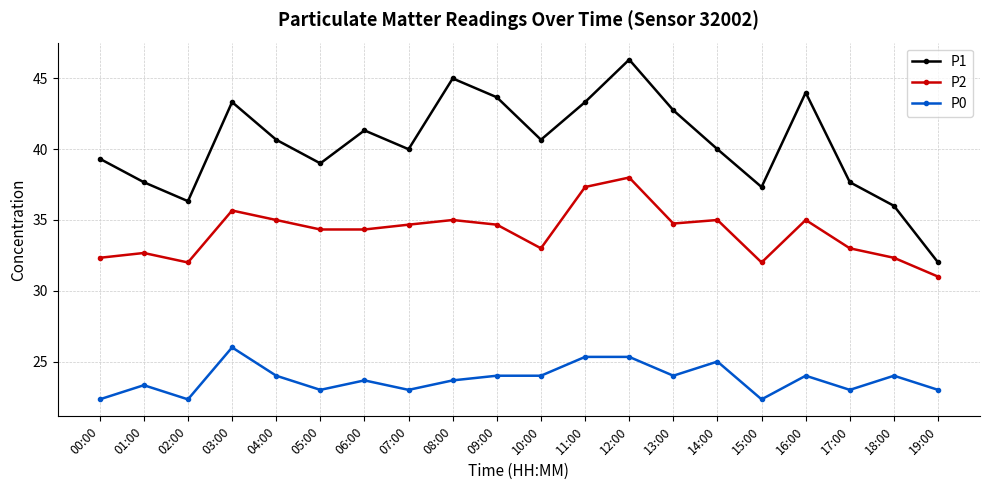

What is the sum of the P1 values at 02:00 and 10:00?

77.0